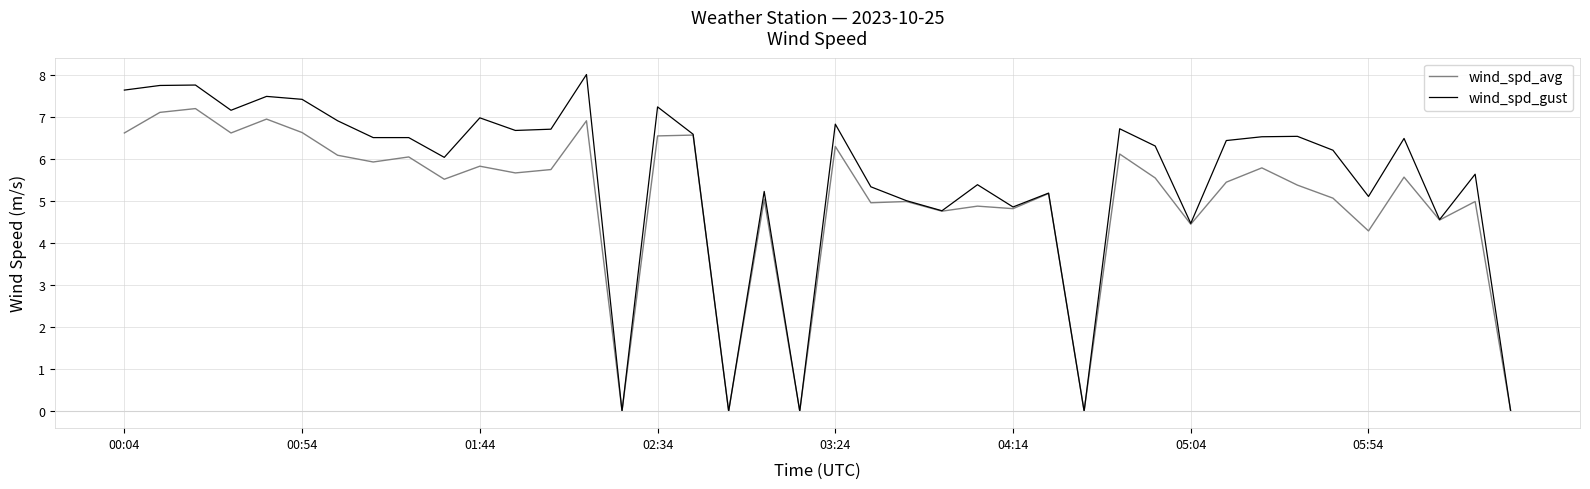

What is the maximum value shown in the chart?

8.0